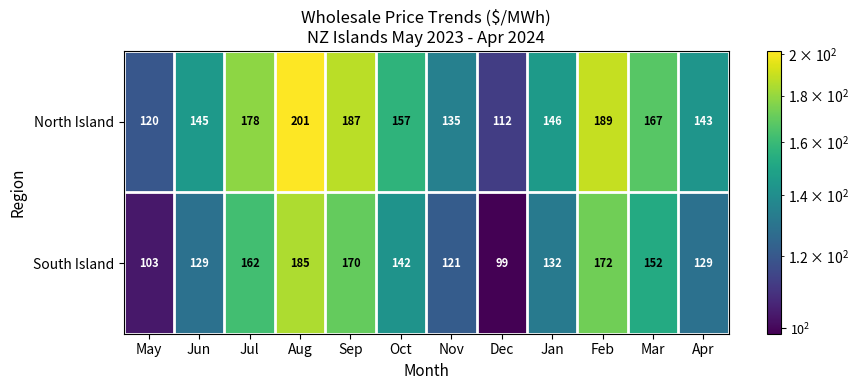

Is it true that North Island equals 135 at Nov?

True